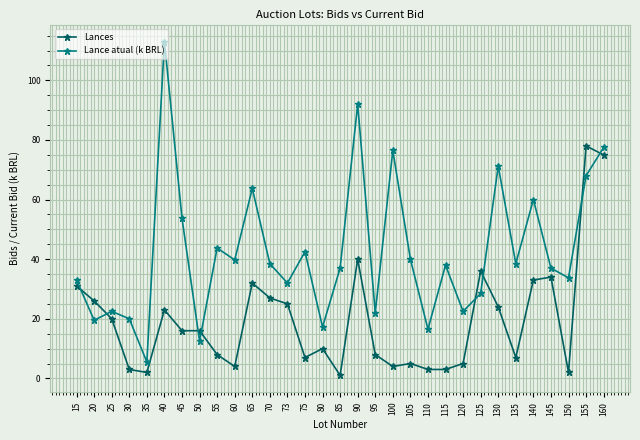

True or false: Lance atual (k BRL) has a value of 62.2 at 105.

False